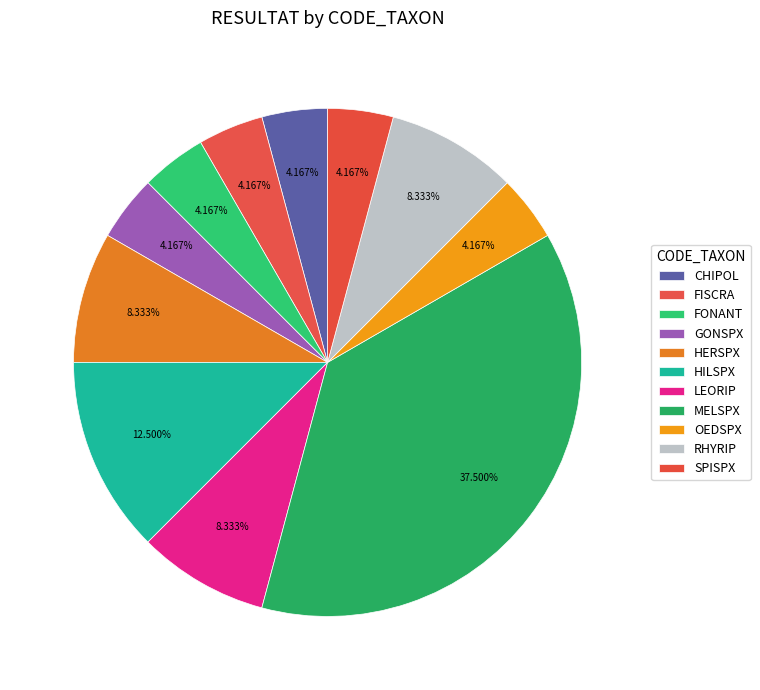

How many slices are in this pie chart?

11